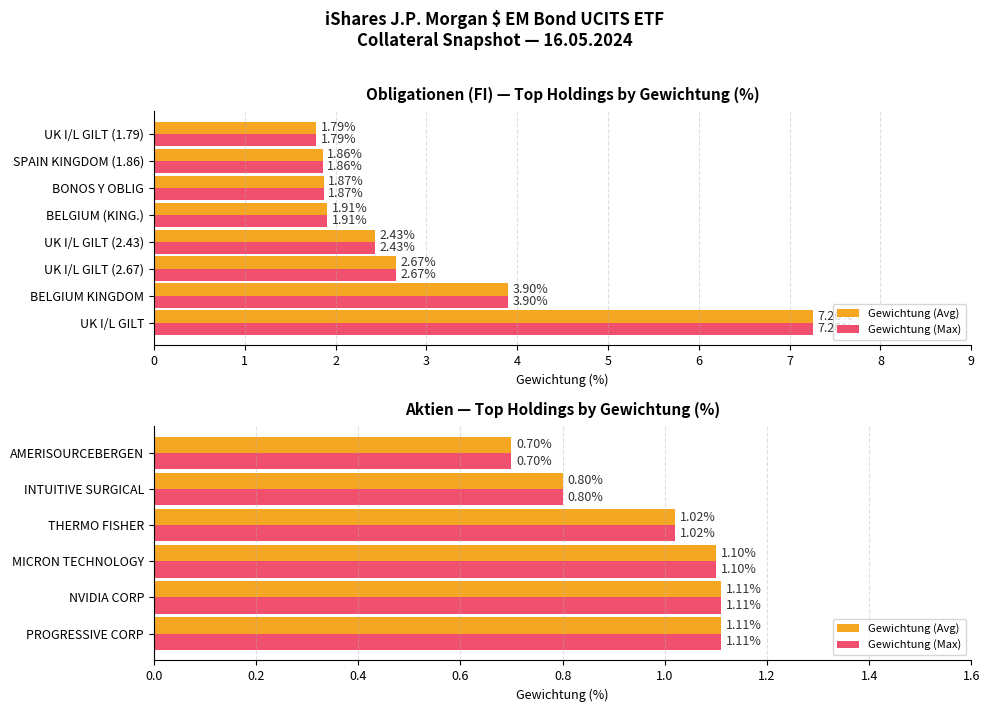

What is the approximate value of Gewichtung (Max) at PROGRESSIVE CORP?

1.1